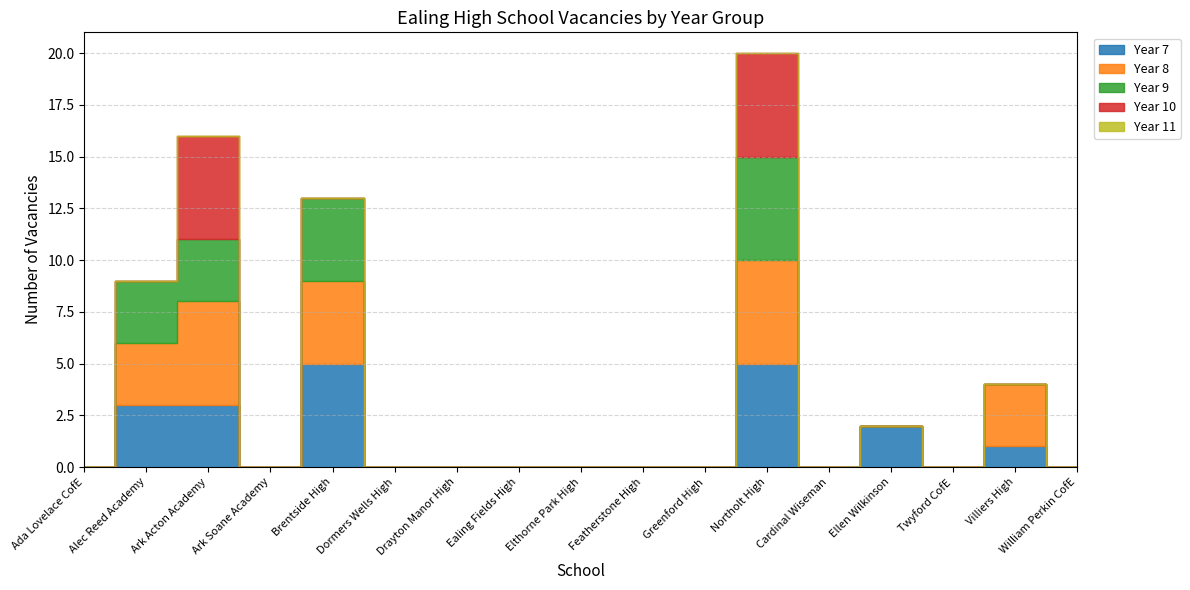

What is the greatest value displayed?

5